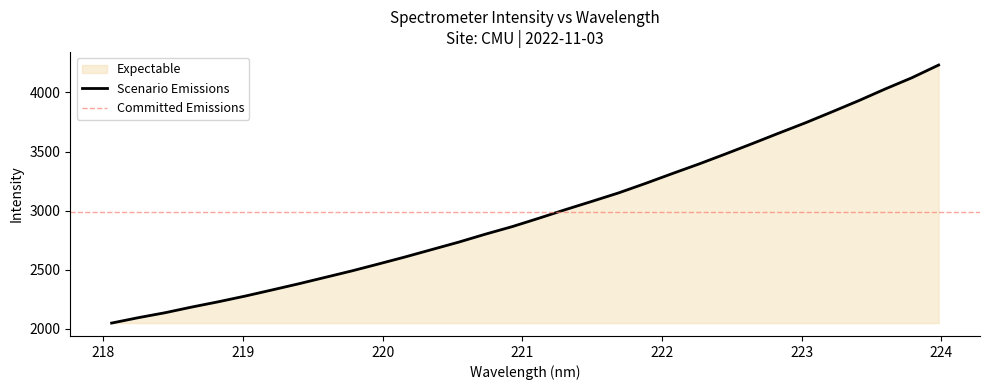

How many data points are above 2935?

16